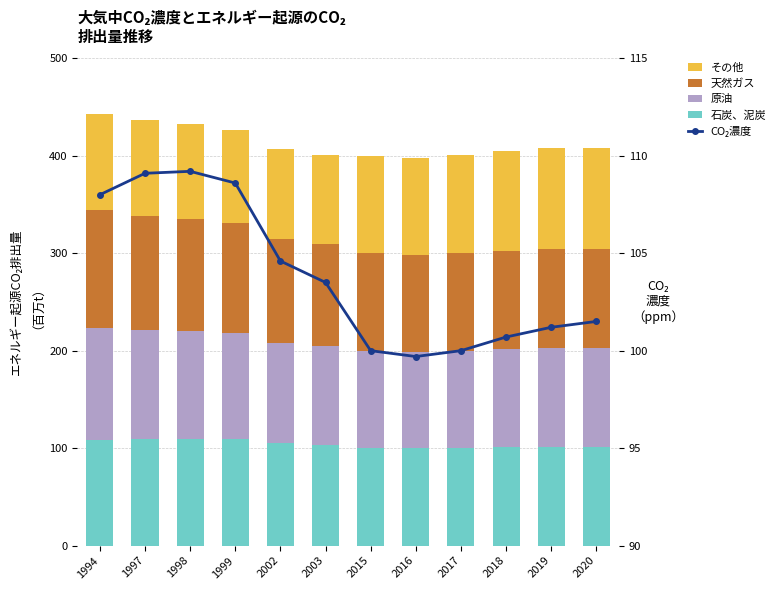

What is the total value across all series at 2017?

500.5